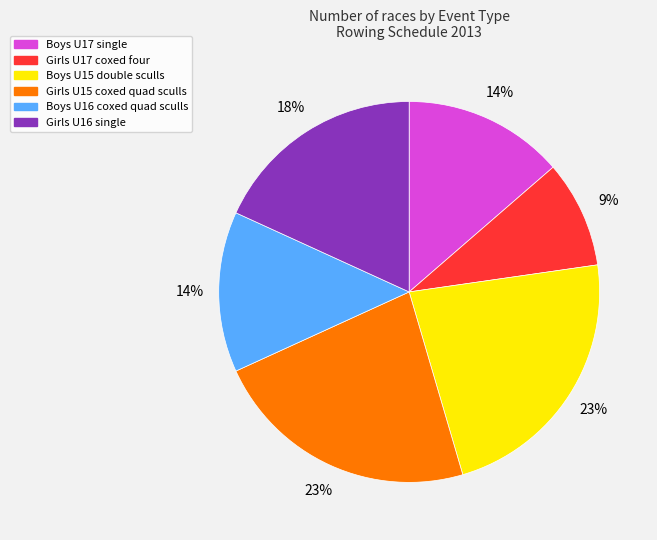

How many slices are in this pie chart?

6